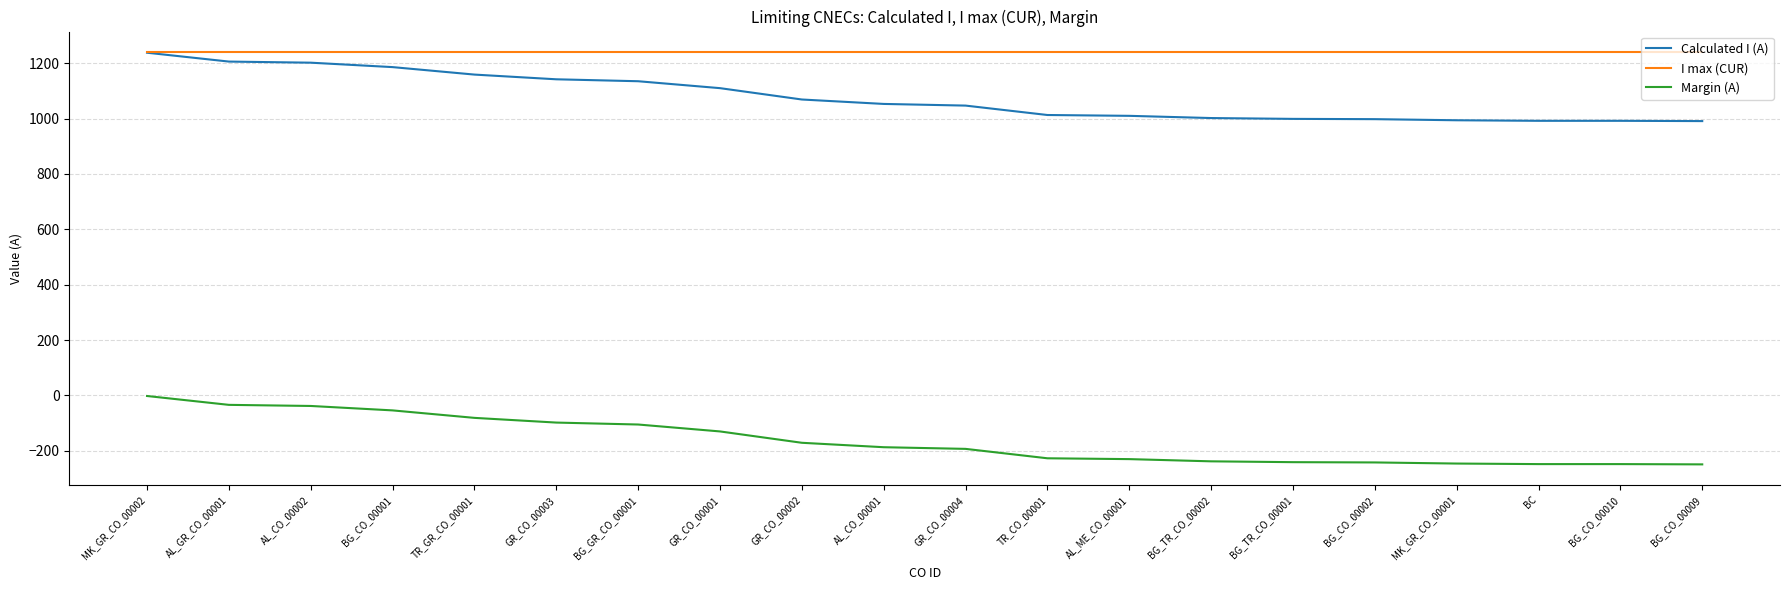

What is the sum of all Calculated I (A) values?

21538